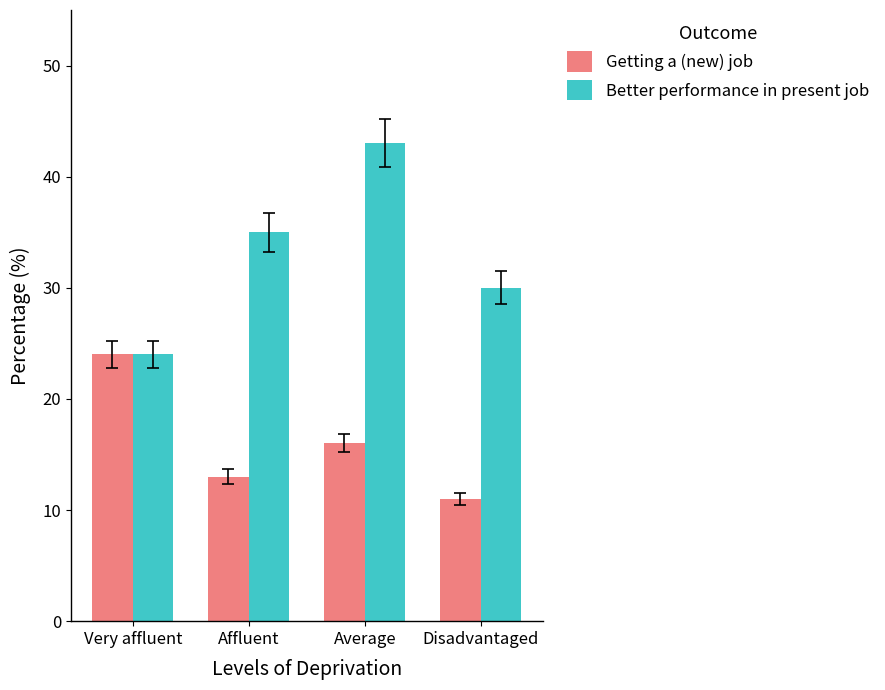

Count the Better performance in present job values in the range 30 to 43.

3